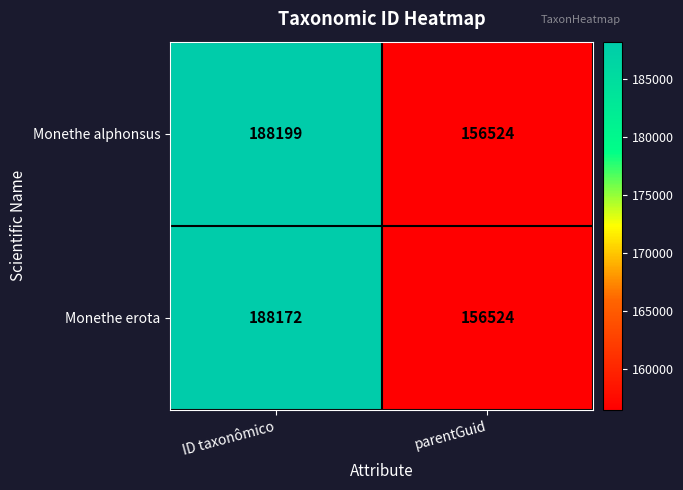

Reading right to left, what are all the values shown in this chart?

Monethe alphonsus: 156524	188199
Monethe erota: 156524	188172